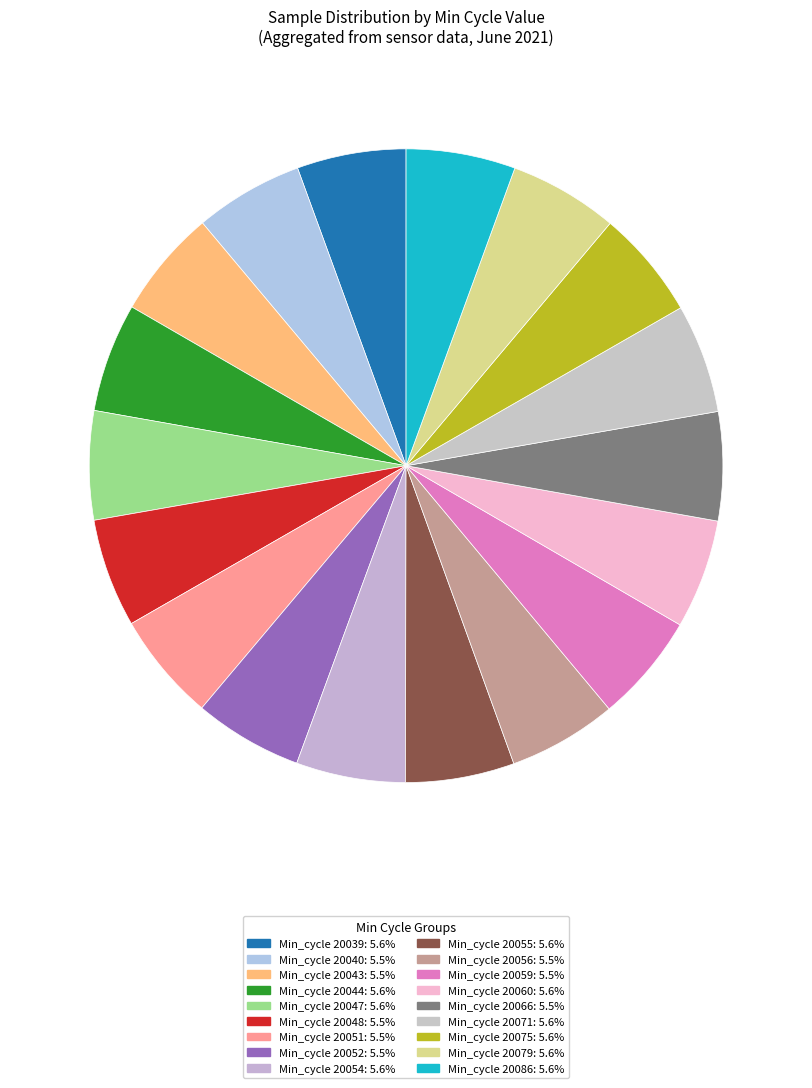

How many segments does this pie chart have?

18